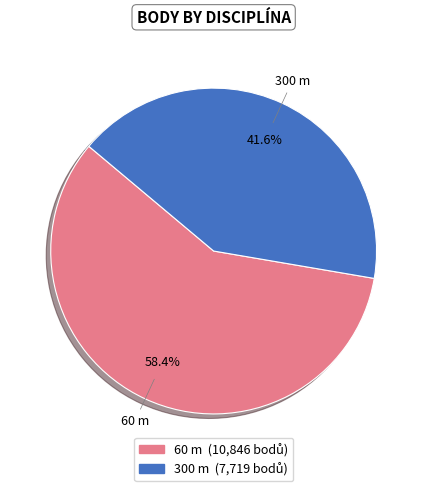

Is there a majority slice in this chart?

Yes